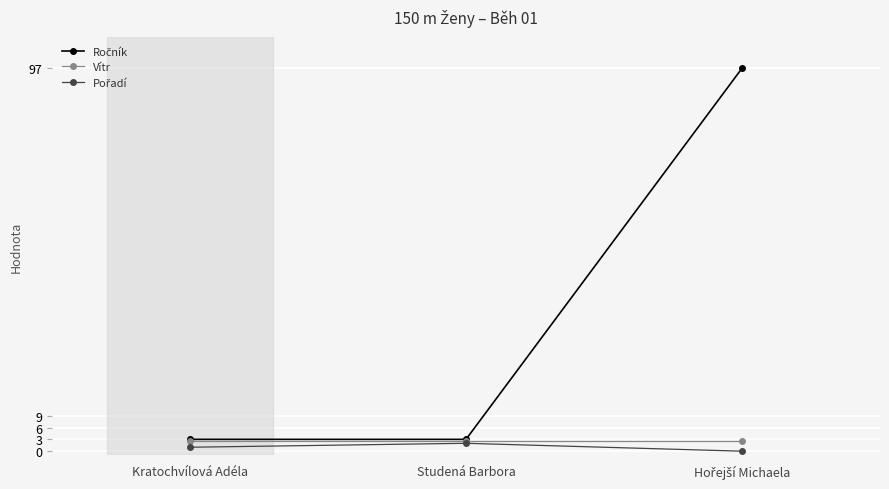

What is the label of the 3rd point from the right?

Kratochvílová Adéla